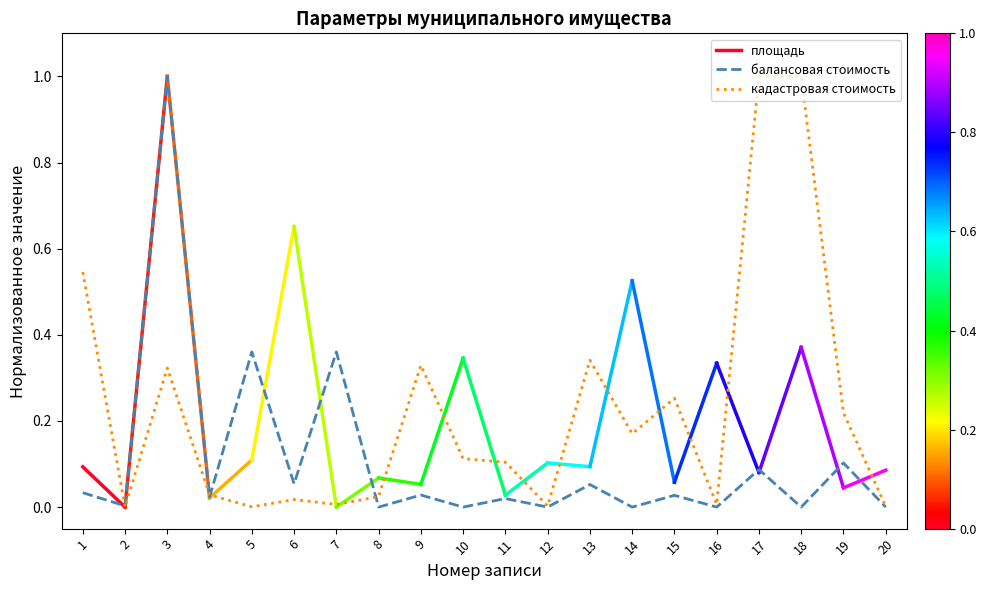

The value of балансовая стоимость at 5 is 0.2. True or false?

False